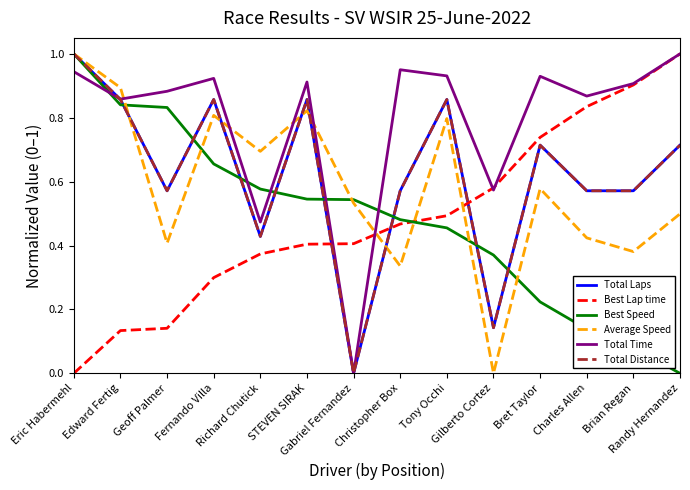

What is the label of the 1st point from the left?

Eric Habermehl